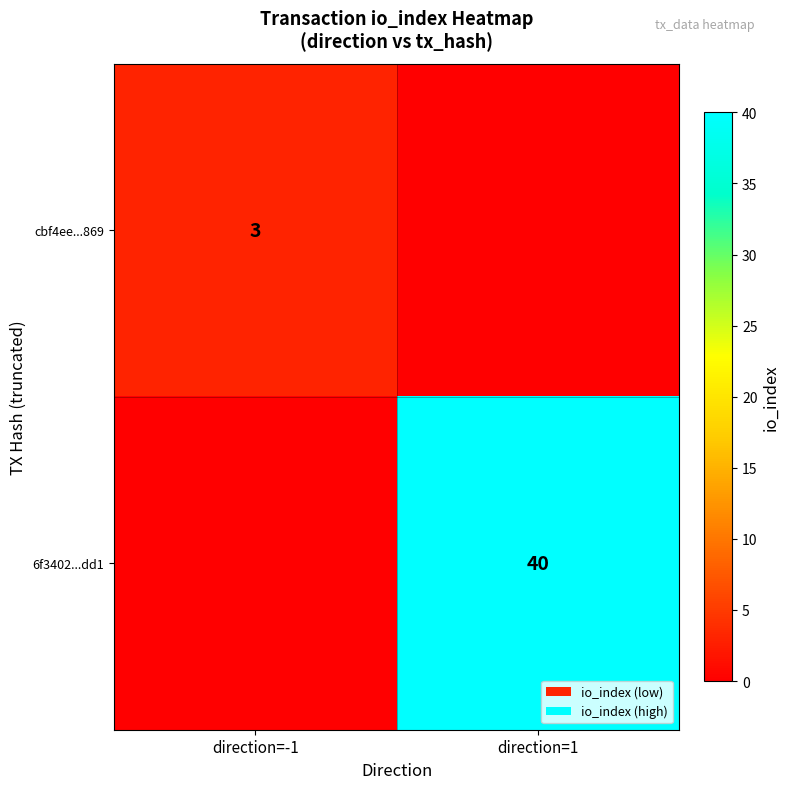

What is the spread (max minus min) of values at direction=1?

40